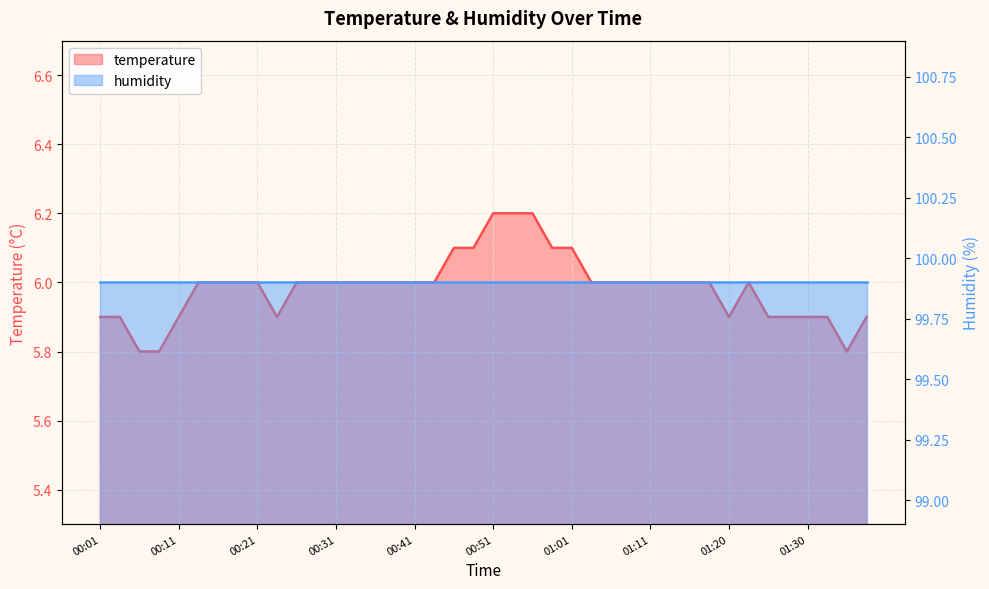

Rank the categories by value from highest to lowest.

00:51, 00:53, 00:56, 00:46, 00:48, 00:58, 01:01, 00:13, 00:16, 00:18, 00:21, 00:26, 00:28, 00:31, 00:33, 00:36, 00:38, 00:41, 00:43, 01:03, 01:06, 01:08, 01:11, 01:13, 01:15, 01:18, 01:23, 00:01, 00:03, 00:11, 00:23, 01:20, 01:25, 01:28, 01:30, 01:33, 01:38, 00:06, 00:08, 01:35